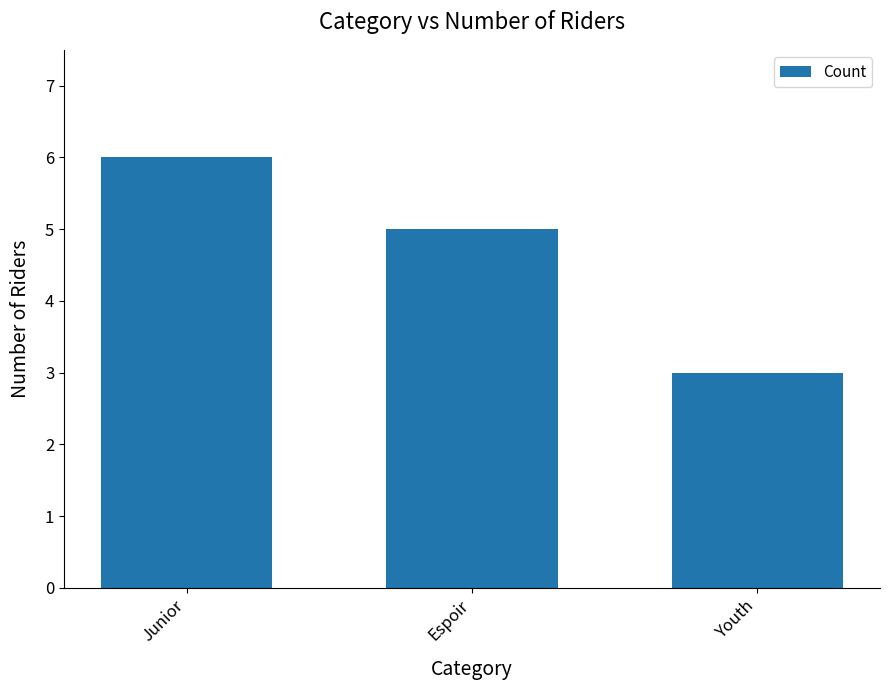

What value does the data have at Espoir?

5